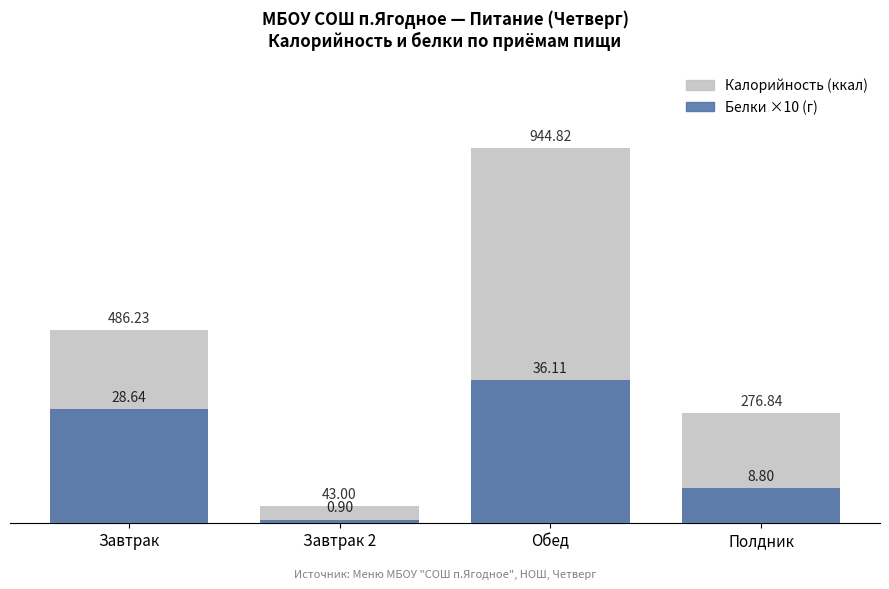

Reading left to right, list all the values displayed in this chart.

Калорийность (ккал): Завтрак=486.2	Завтрак 2=43.0	Обед=944.8	Полдник=276.8
Белки (г): Завтрак=286.4	Завтрак 2=9.0	Обед=361.1	Полдник=88.0